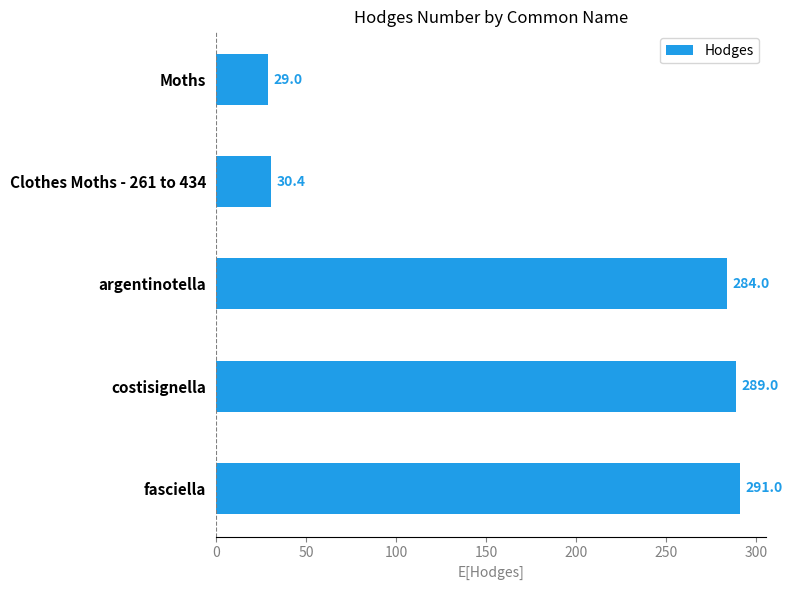

Rank the categories by value from highest to lowest.

fasciella, costisignella, argentinotella, Clothes Moths - 261 to 434, Moths